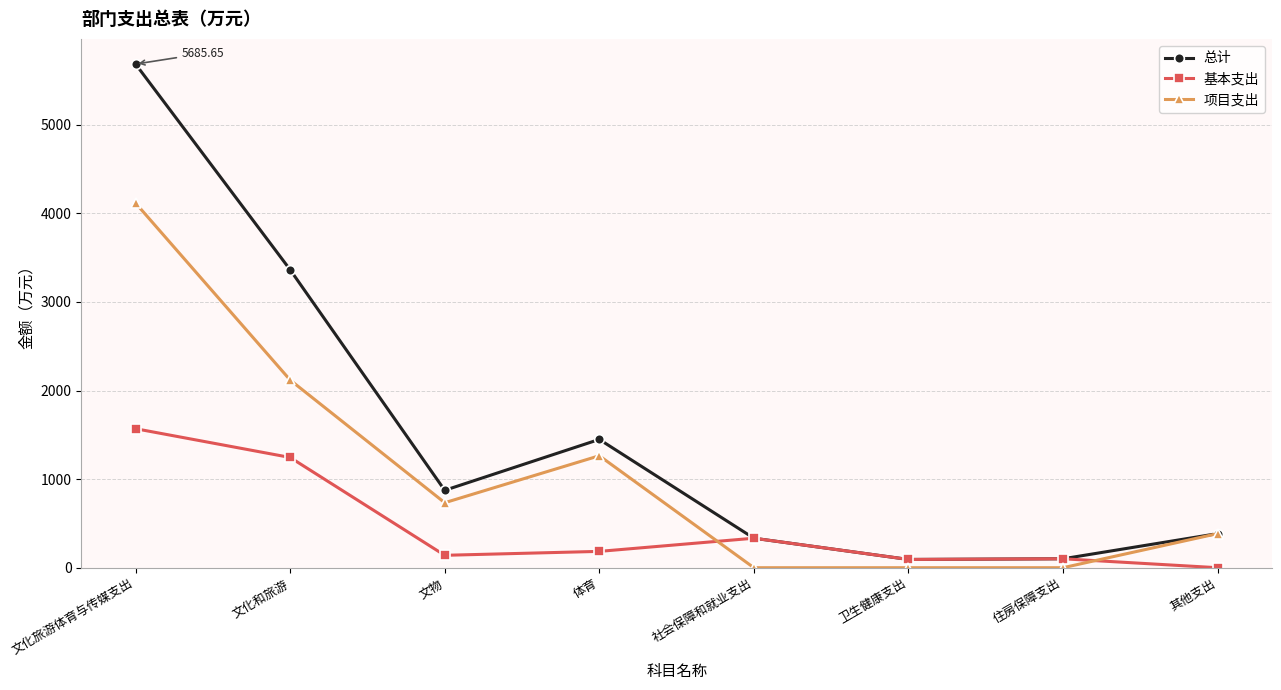

Between which two adjacent categories do 基本支出 and 项目支出 first intersect?

体育 and 社会保障和就业支出